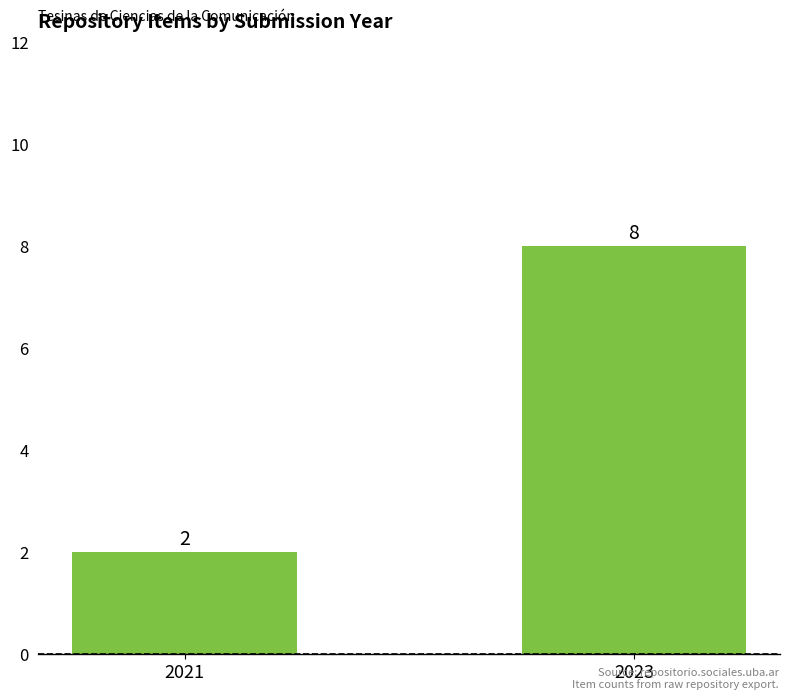

Which category has the highest value across all series?

2023